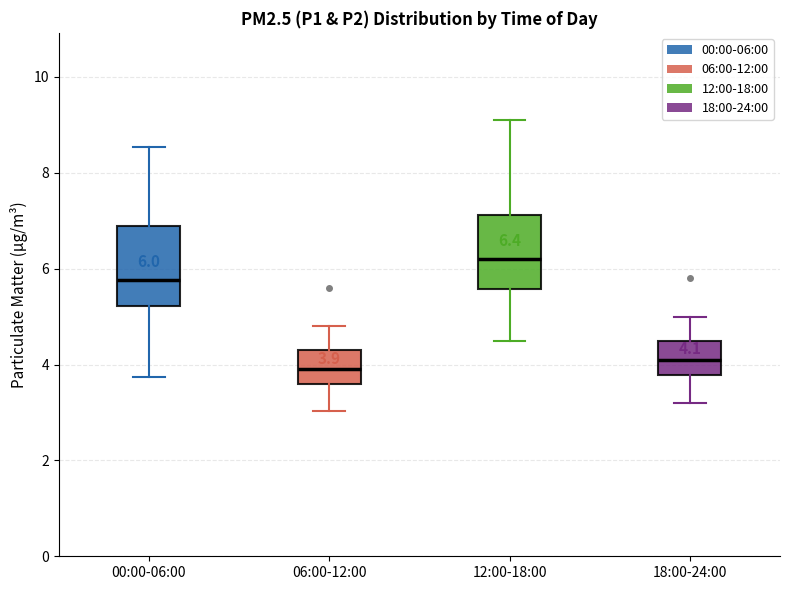

Which box's median line is the highest?

12:00-18:00